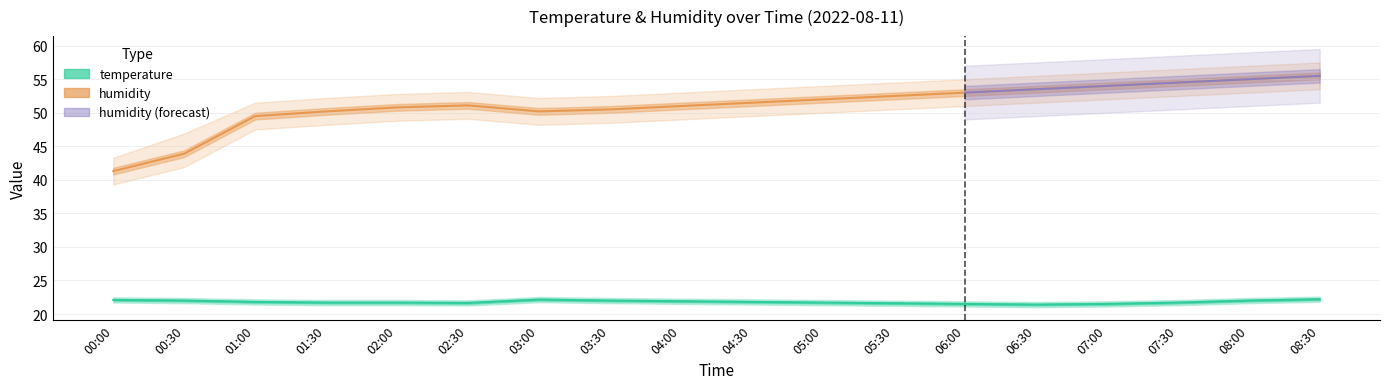

How many categories are shown in the chart?

18